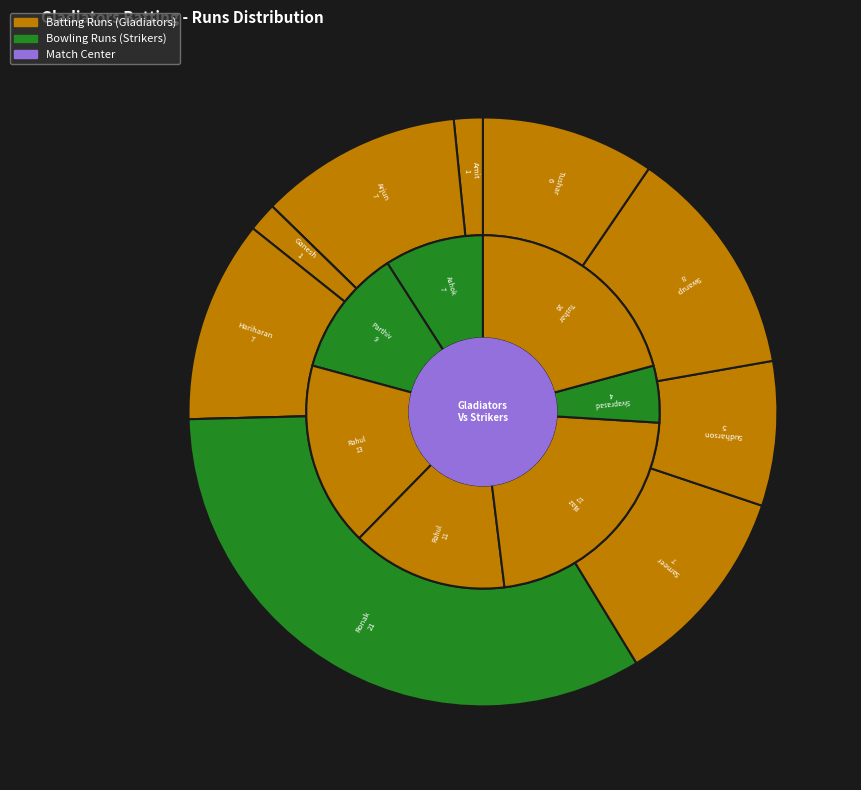

True or false: Sameer Munot accounts for 11% of the total.

True